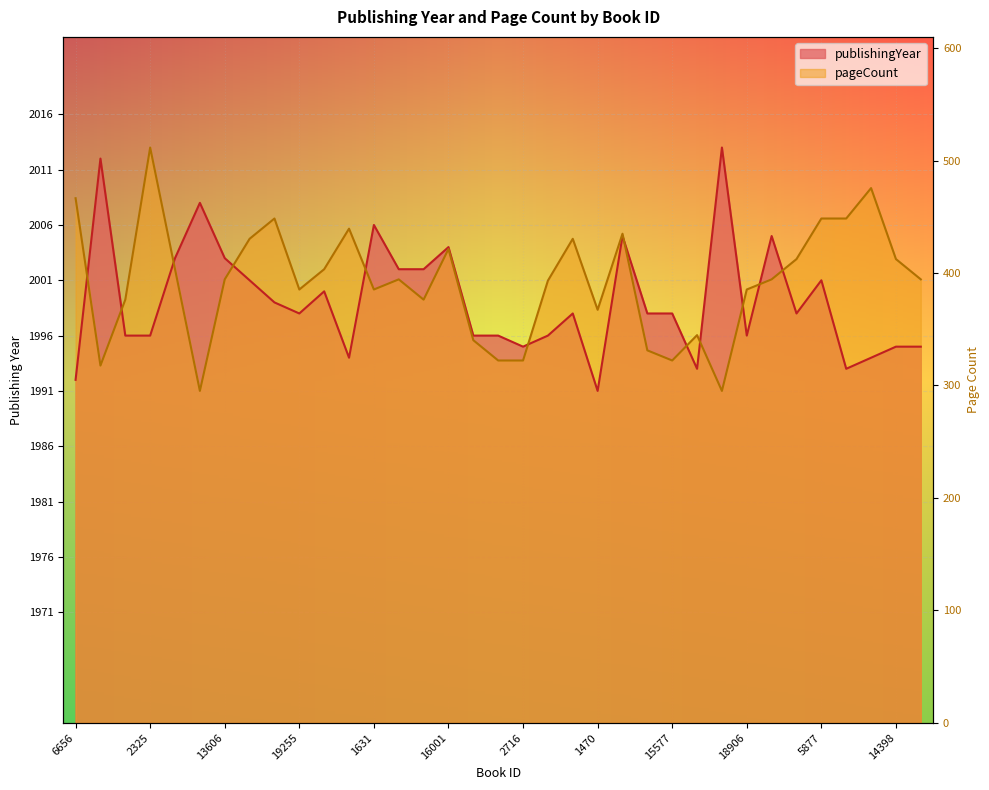

What is the difference between the values at 2325 and 12549?

1